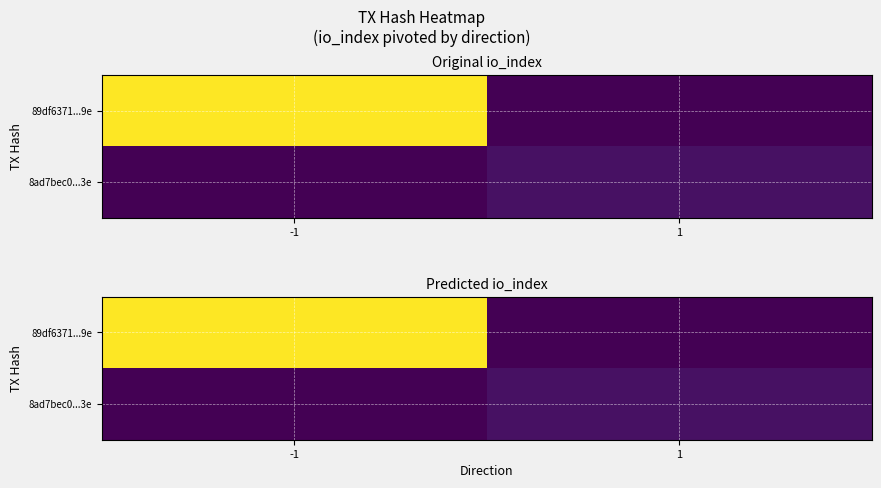

The 8ad7bec0...3e series shows 4 at 1. True or false?

False